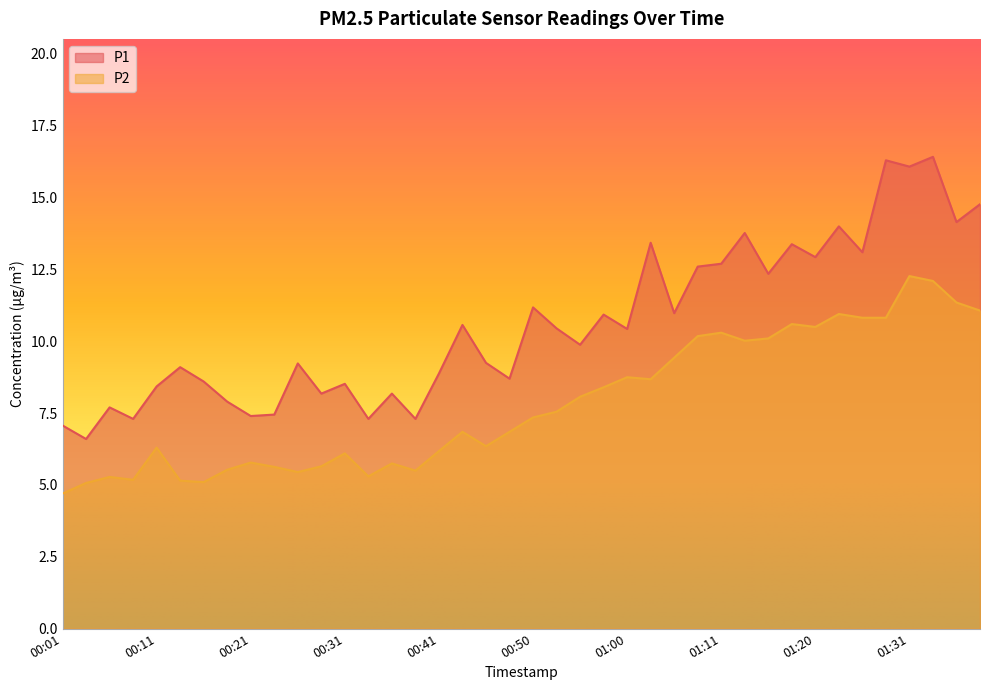

Count the number of data series in this chart.

2